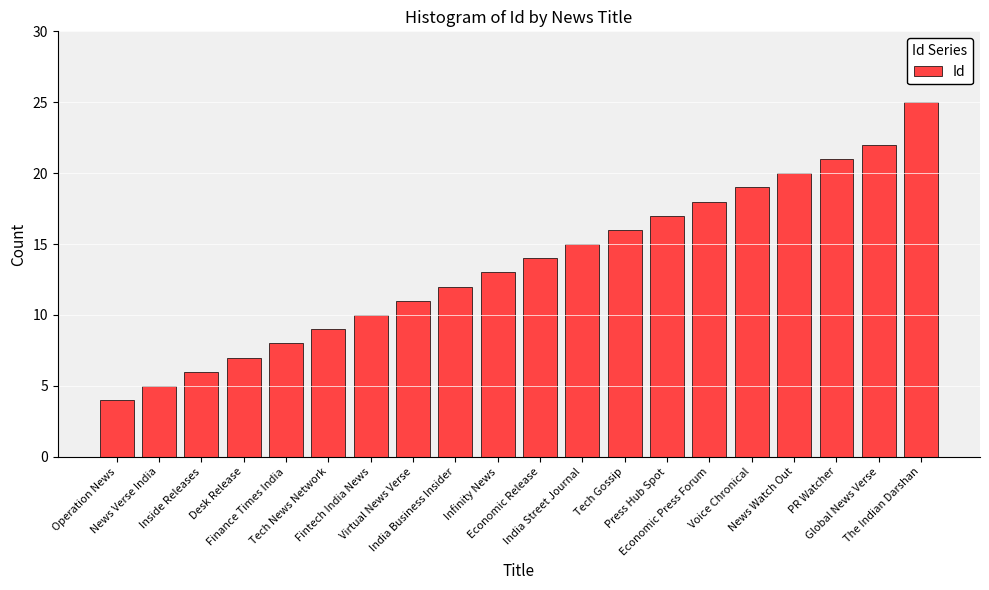

Reading left to right, what are all the values shown in this chart?

4	5	6	7	8	9	10	11	12	13	14	15	16	17	18	19	20	21	22	25